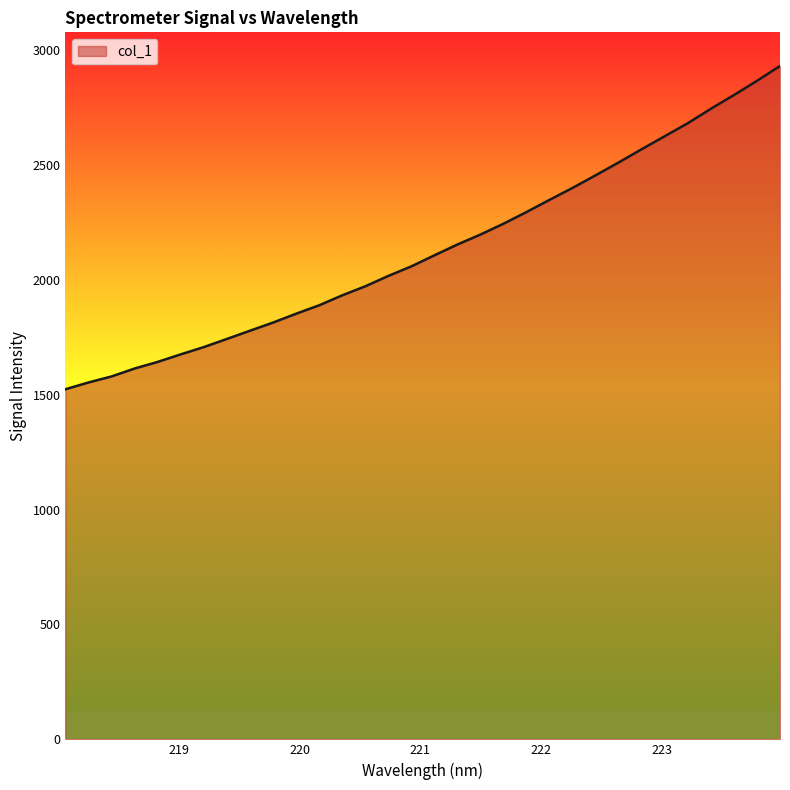

What is the smallest value displayed?

1523.4